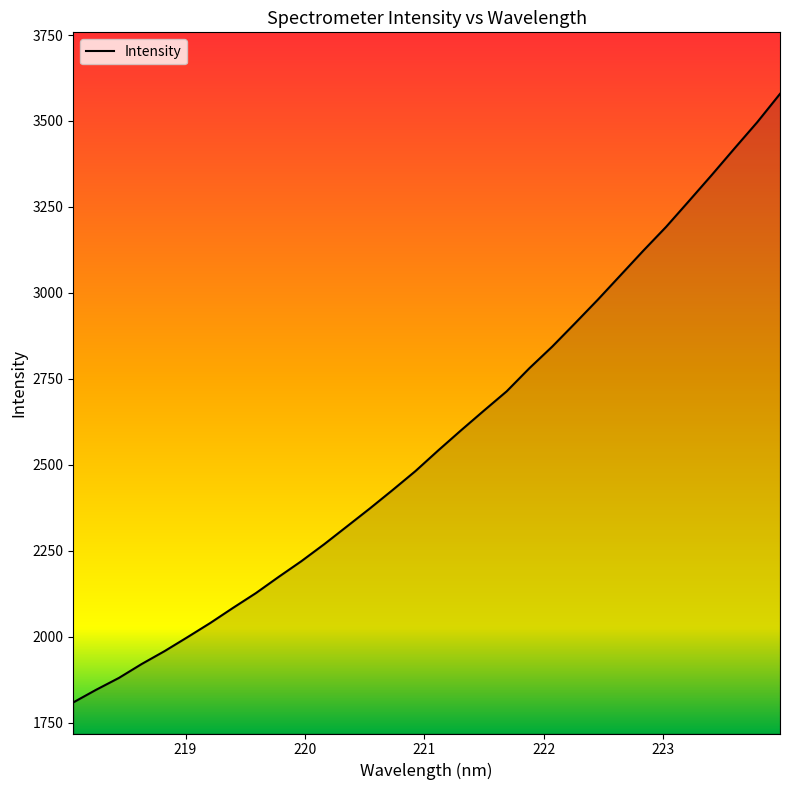

What is the sum of all values?

82428.8